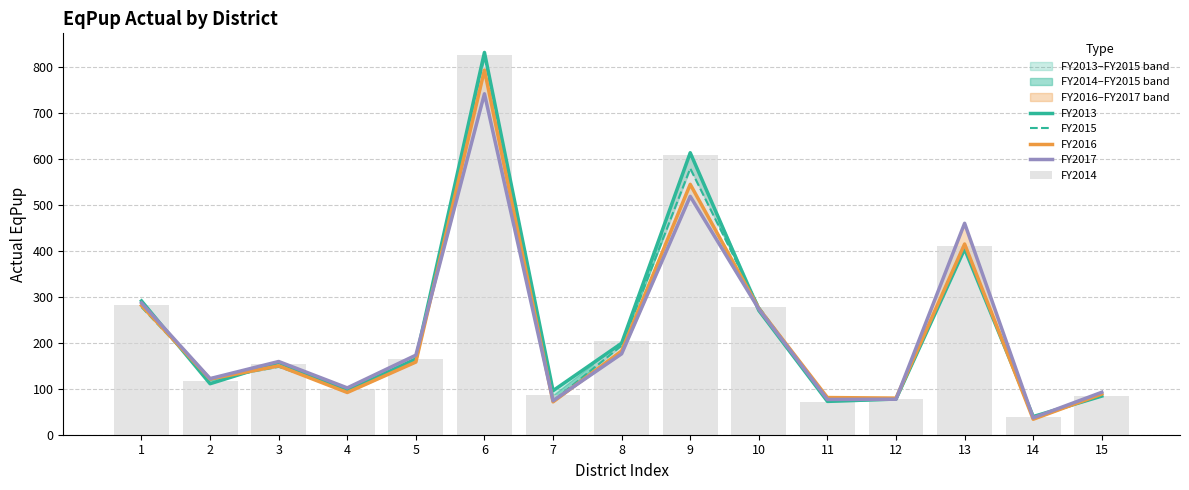

At how many categories does at least one series exceed 461?

2